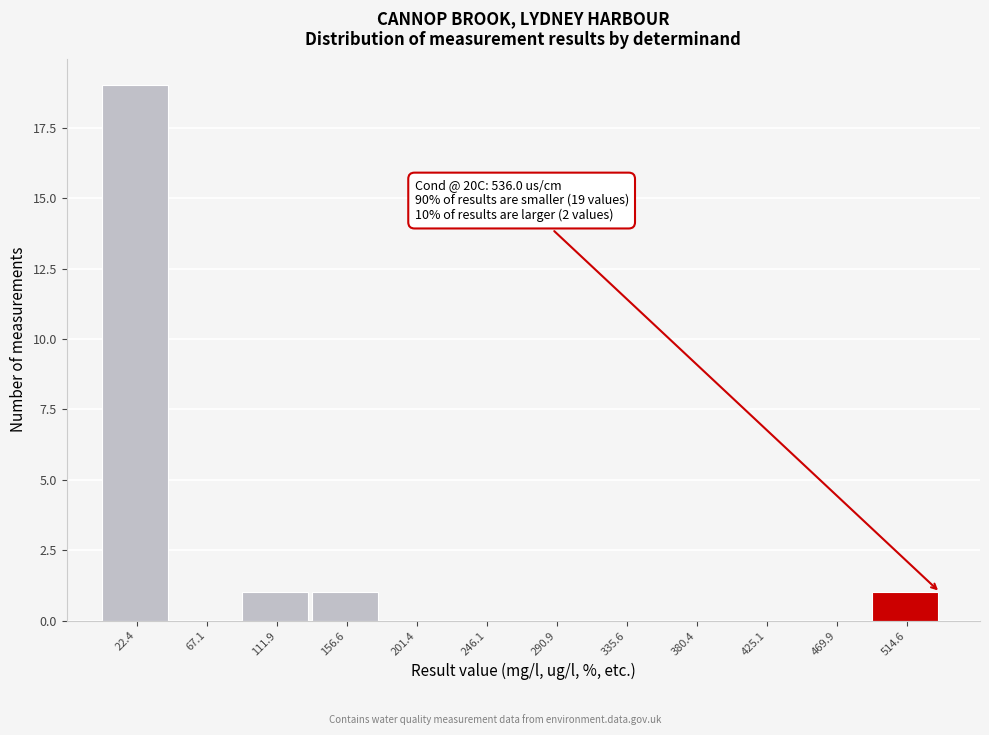

Over which range of the x-axis is the bar tallest?

0 to 45